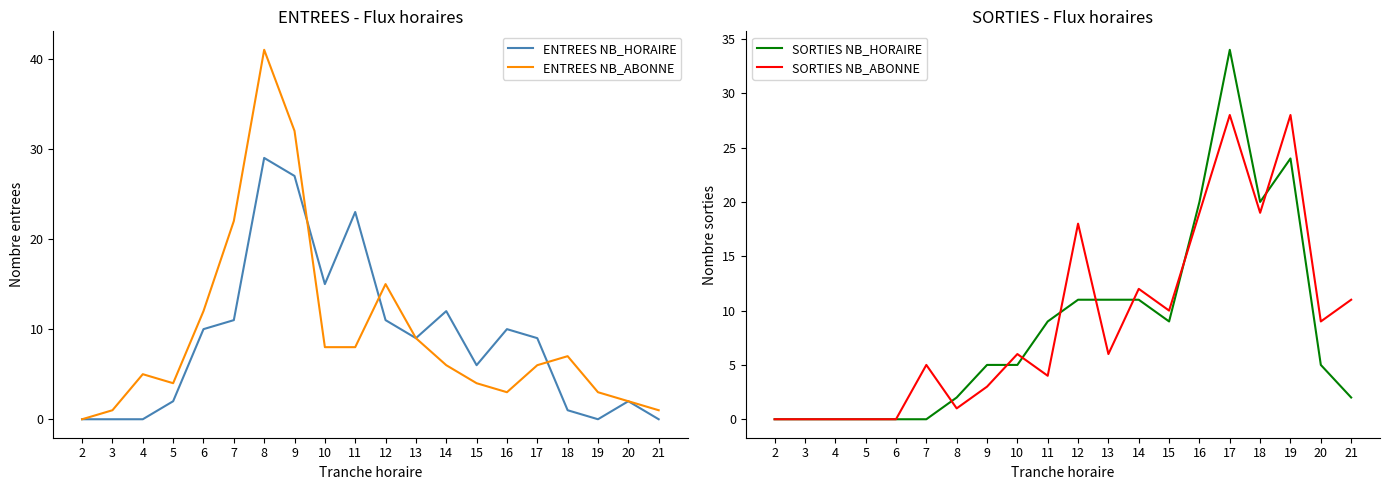

In SORTIES NB_ABONNE, how many points are higher than both neighbors (excluding endpoints)?

6